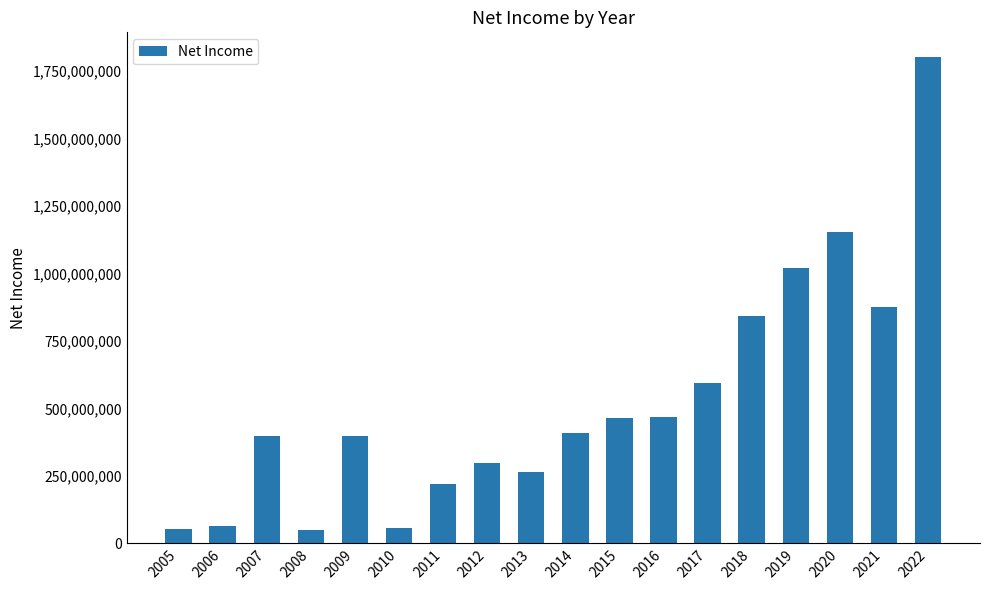

What is the sum of all values?

9435349106